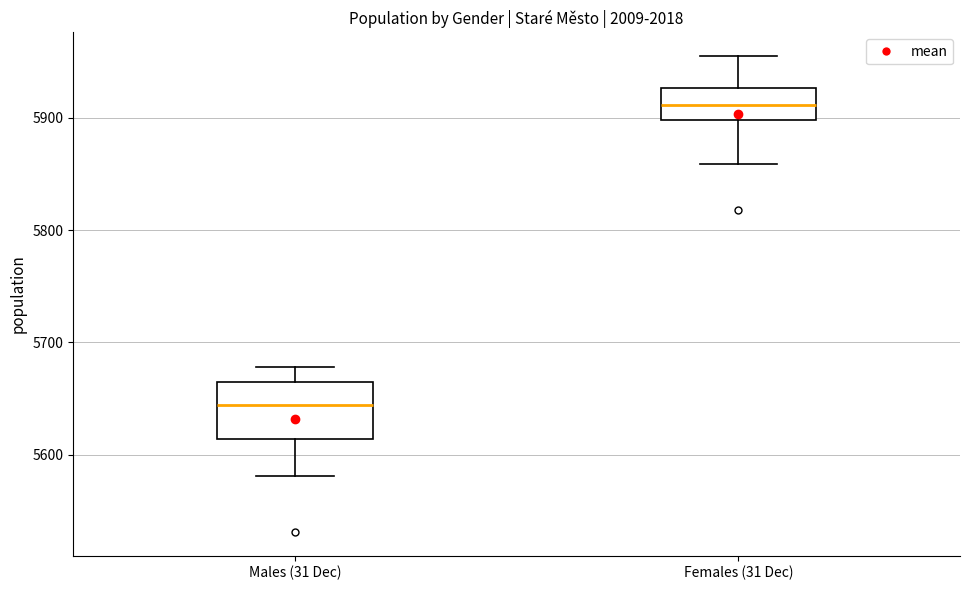

Where does the lower whisker of the box for Males (31 Dec) end on the y-axis? The values are not printed on the chart, so give them approximately, as read against the axis.

5580